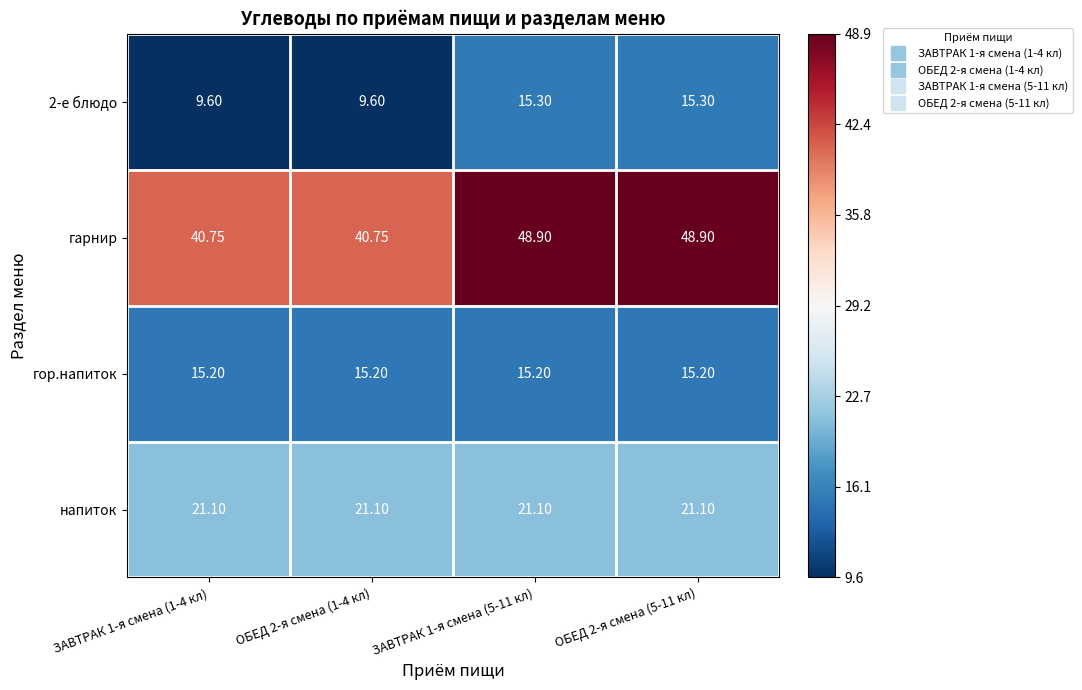

Between ОБЕД 2-я смена (1-4 кл) and ОБЕД 2-я смена (5-11 кл), which series saw the biggest shift?

гарнир